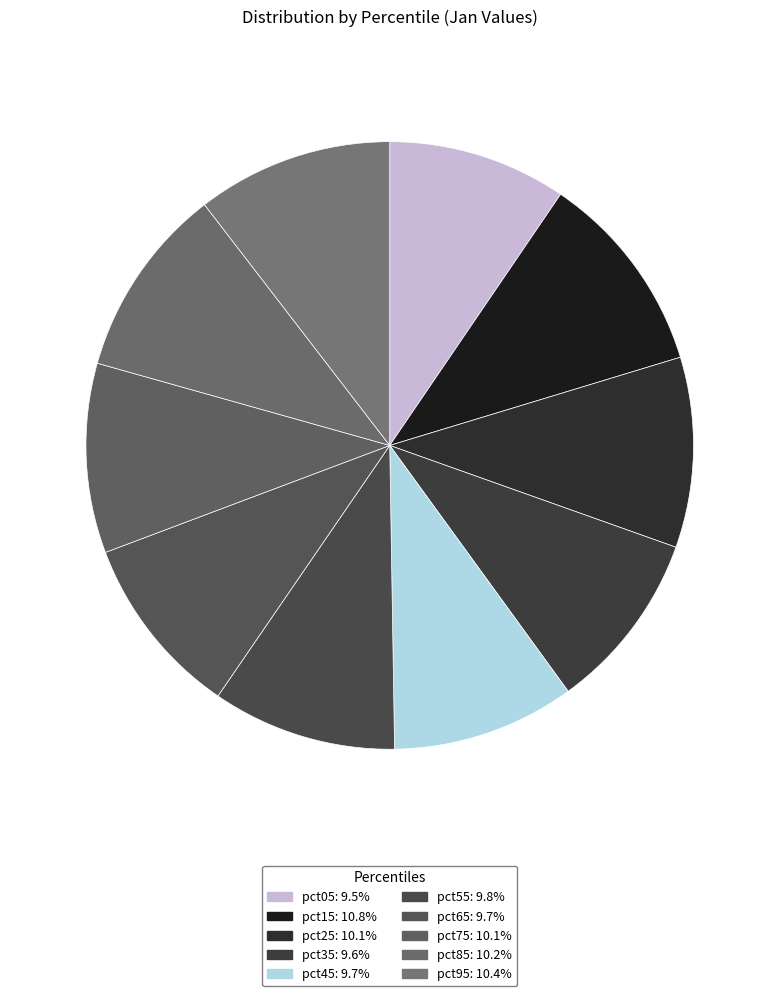

Do pct85 and pct45 together represent more than half of the pie?

No